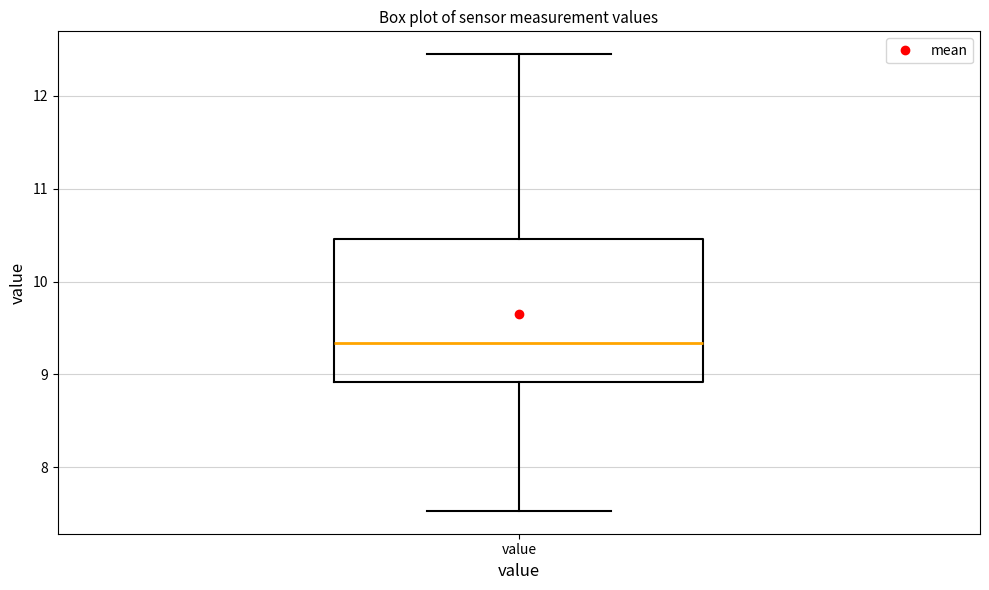

Read this box plot against the y-axis: the position of the median line, the range covered by the box, and the ends of both whiskers. The values are not printed on the chart, so give them approximately, as read against the axis.

median 9.3, box 8.9 to 10.5, whiskers 7.5 to 12.5